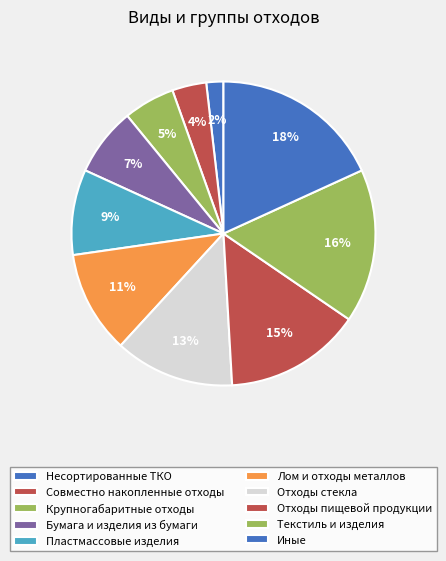

Count the number of slices in the pie.

10